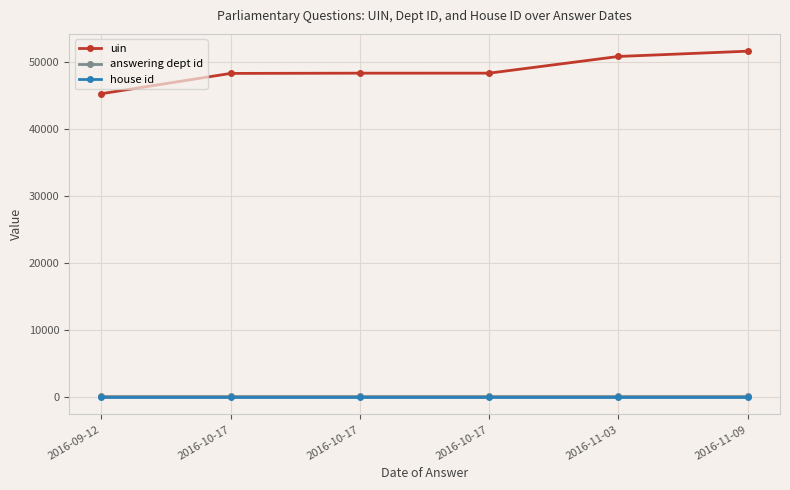

Reading right to left, transcribe all the data shown in this chart.

uin: 51618	50830	48339	48338	48302	45273
answering dept id: 203	203	203	203	203	203
house id: 1	1	1	1	1	1